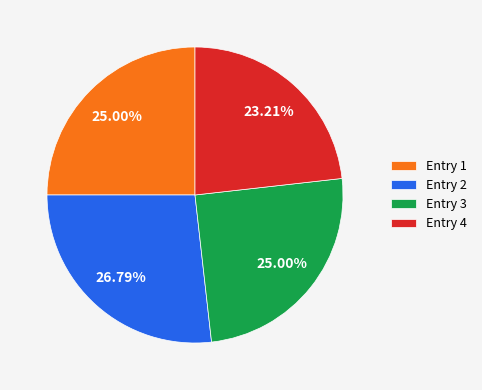

Is Entry 4 the majority of the pie?

No